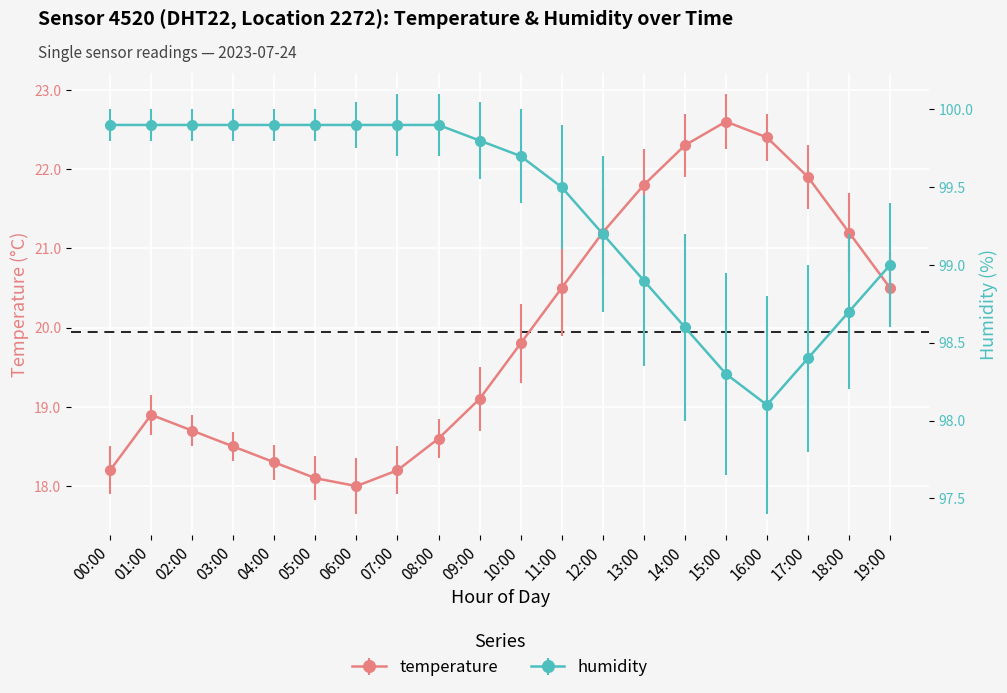

Between 07:00 and 15:00, which series saw the biggest shift?

temperature